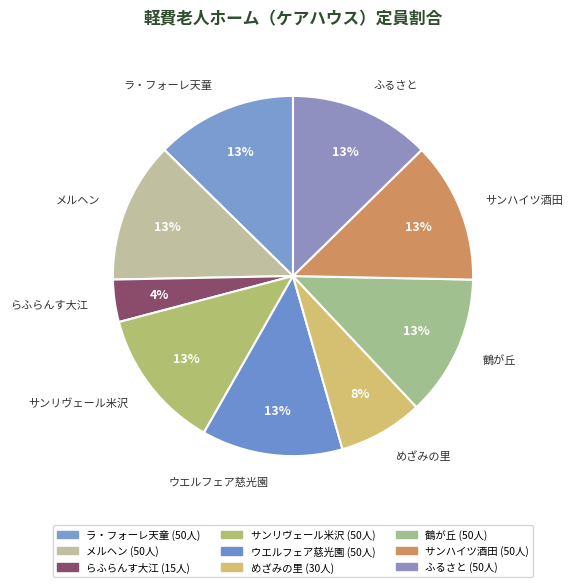

Between 鶴が丘 and らふらんす大江, which is larger?

鶴が丘